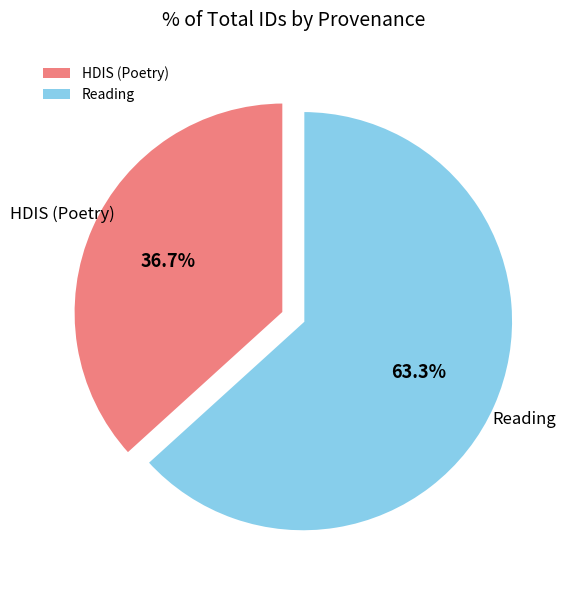

Rank the categories by value from lowest to highest.

HDIS (Poetry), Reading